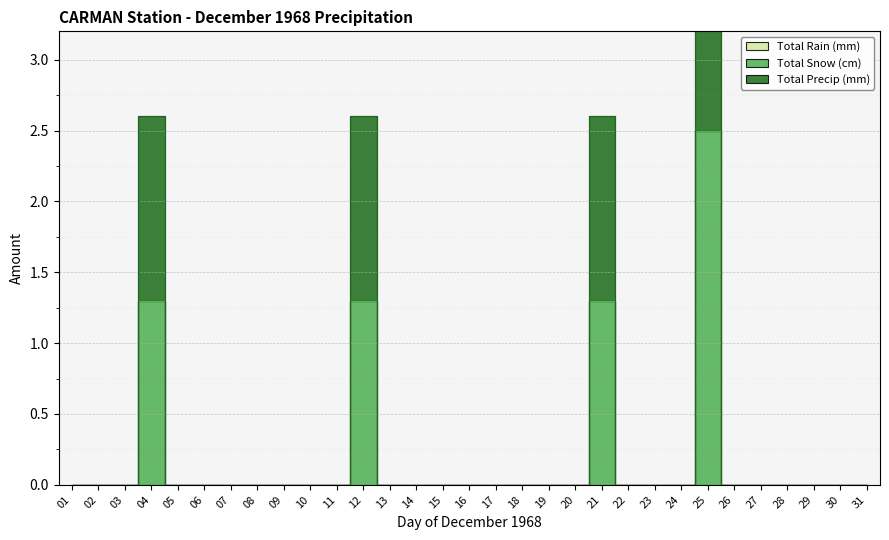

Which series has the largest range (max minus min)?

Total Precip (mm)